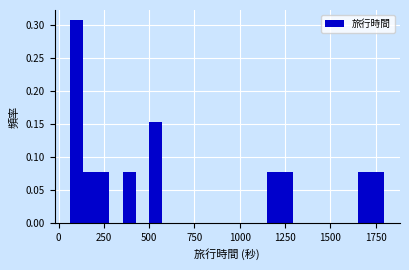

Read against the x-axis, roughly where is the centre of the tallest bar?

100